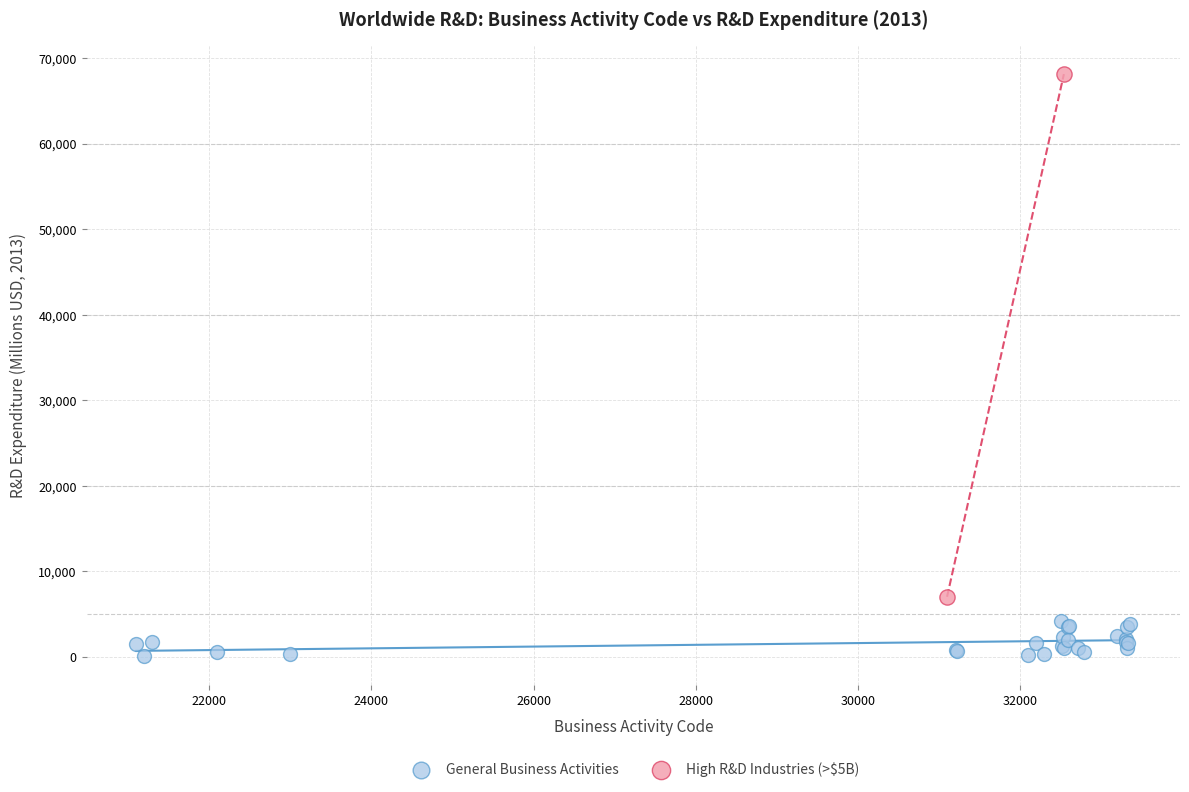

What are all the series names shown in the legend?

General Business Activities, High R&D Industries (>$5B)